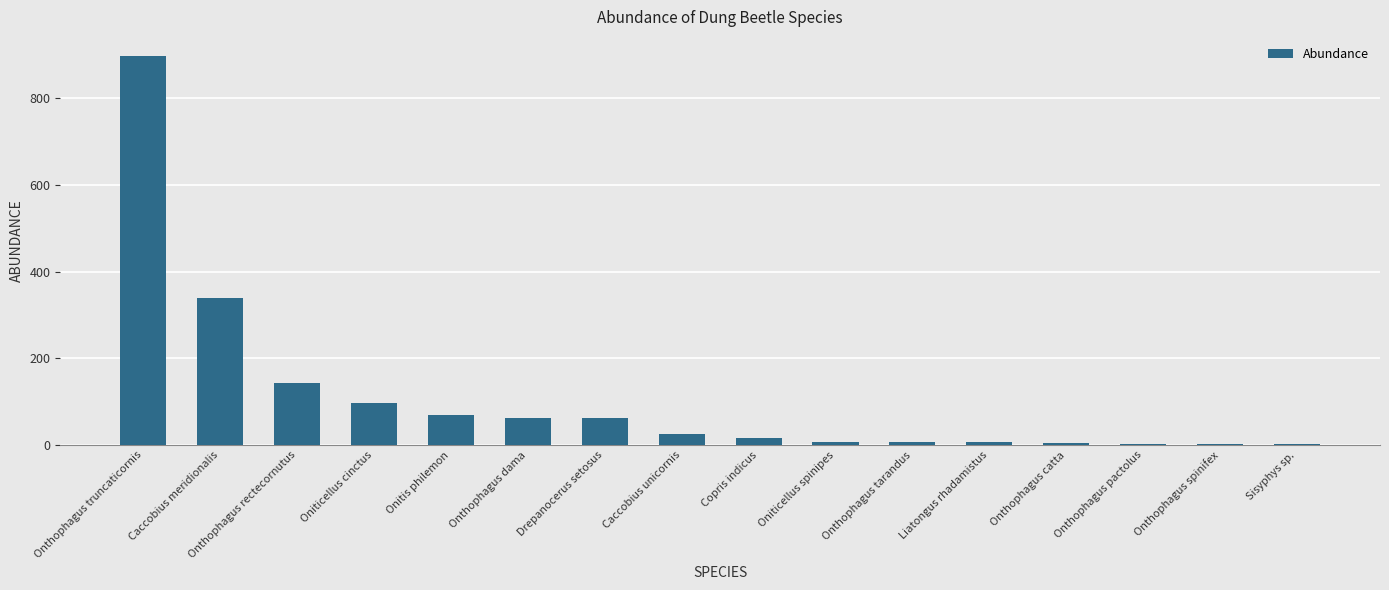

The value at Drepanocerus setosus is 62. True or false?

True